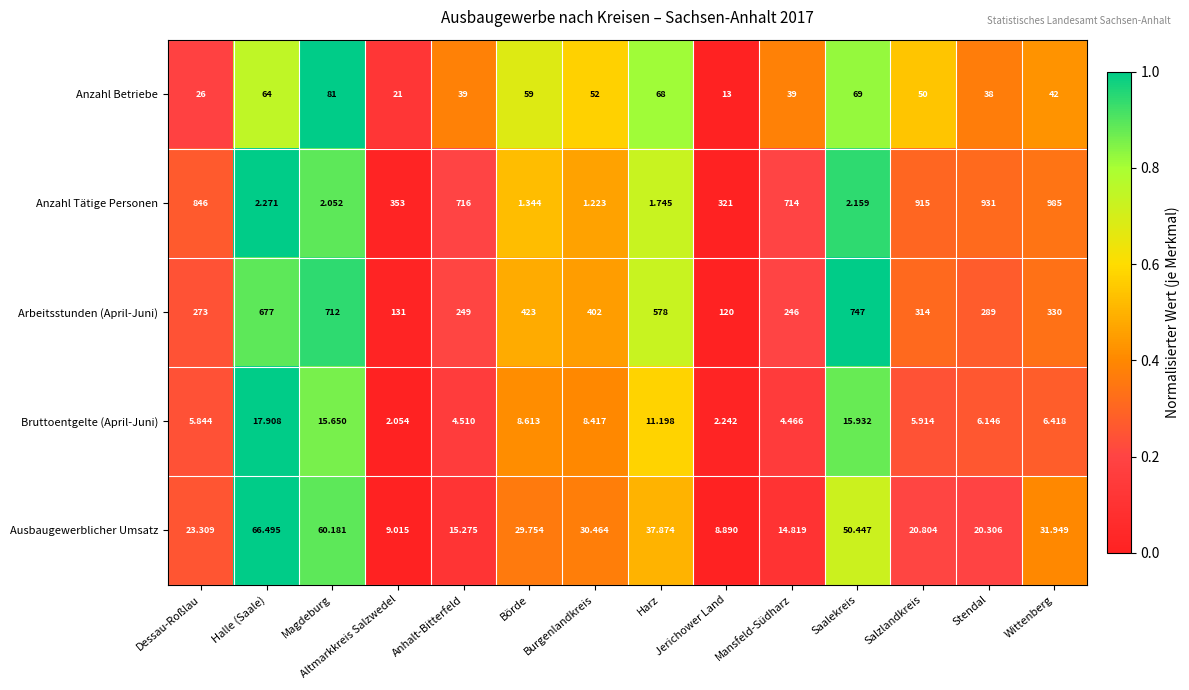

At which category is the sum across all series the highest?

Wittenberg